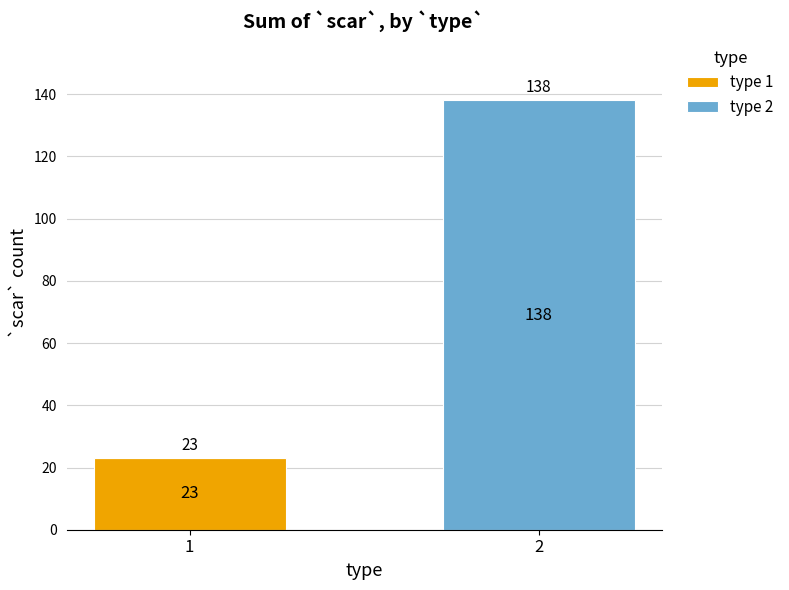

Reading left to right, what are the values for type 1?

1=23	2=0